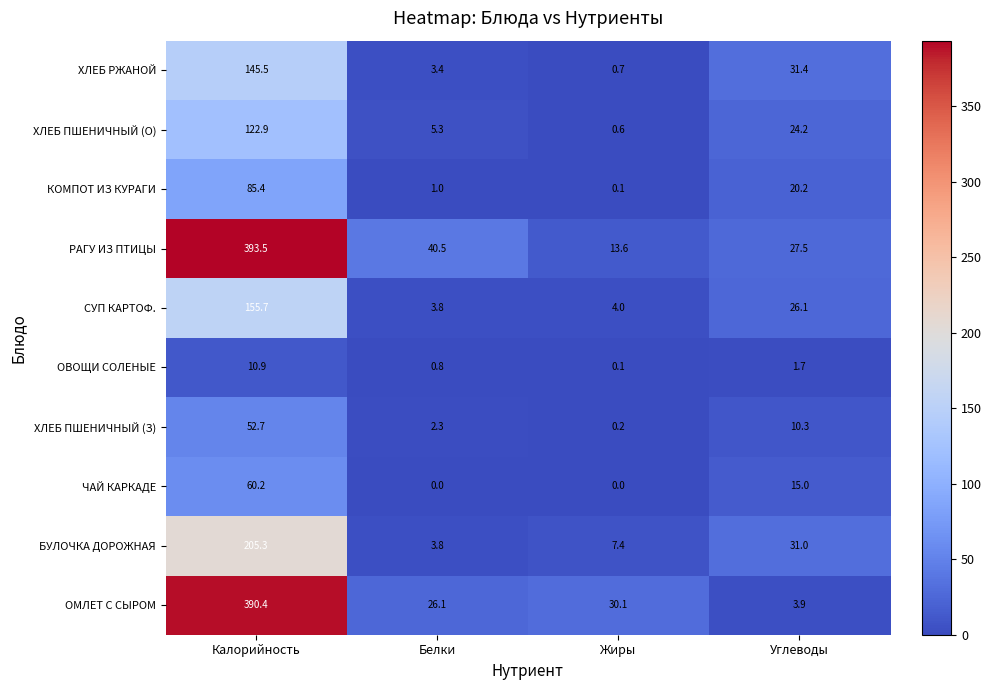

Which series has the largest range (max minus min)?

ОМЛЕТ С СЫРОМ